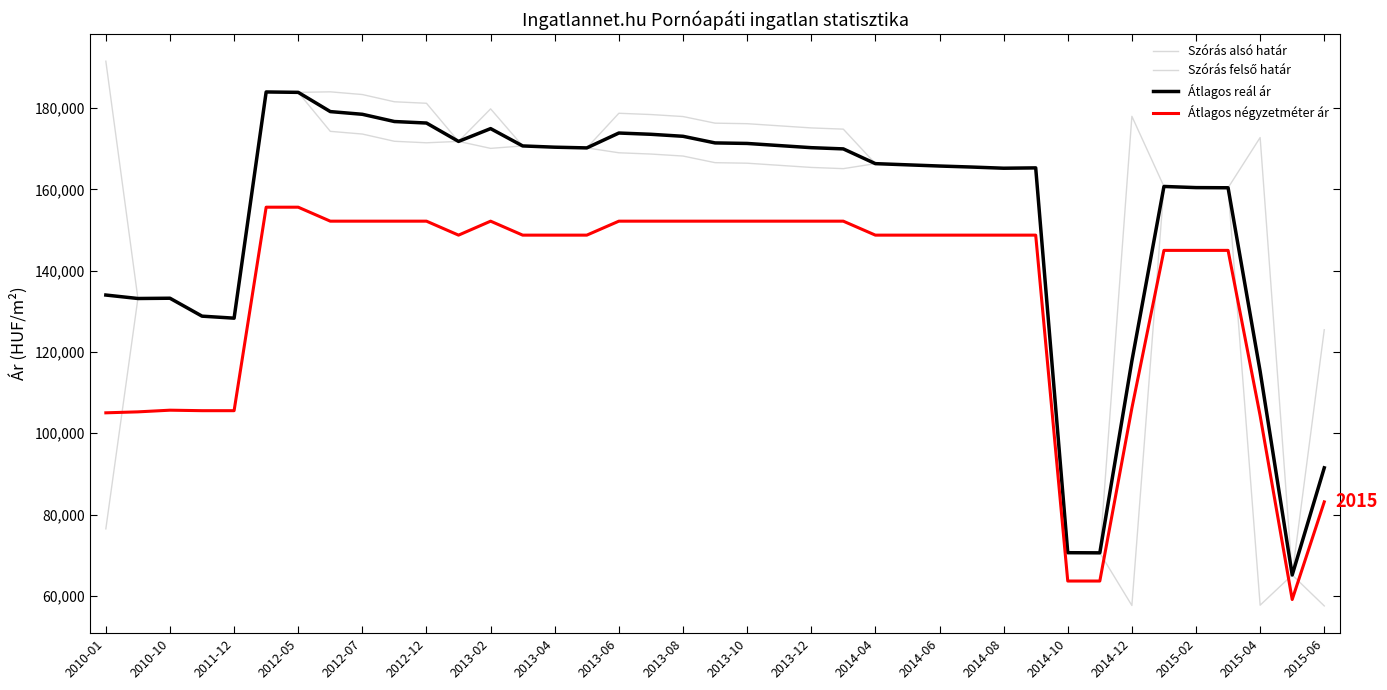

What is the difference between the maximum and minimum values in the Átlagos négyzetméter ár series?

96535